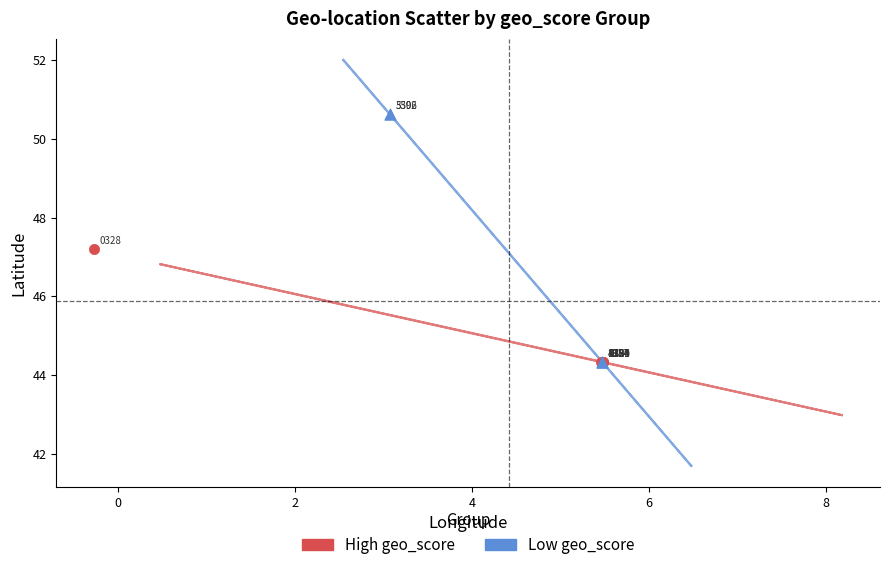

Which series contains the highest Y value?

Low geo_score